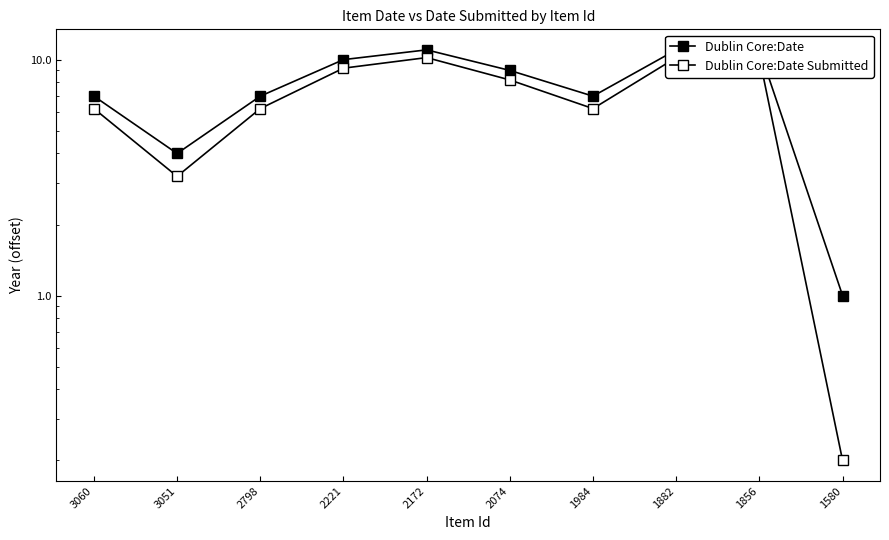

Rank the series at 1580 from lowest to highest value.

Dublin Core:Date Submitted, Dublin Core:Date